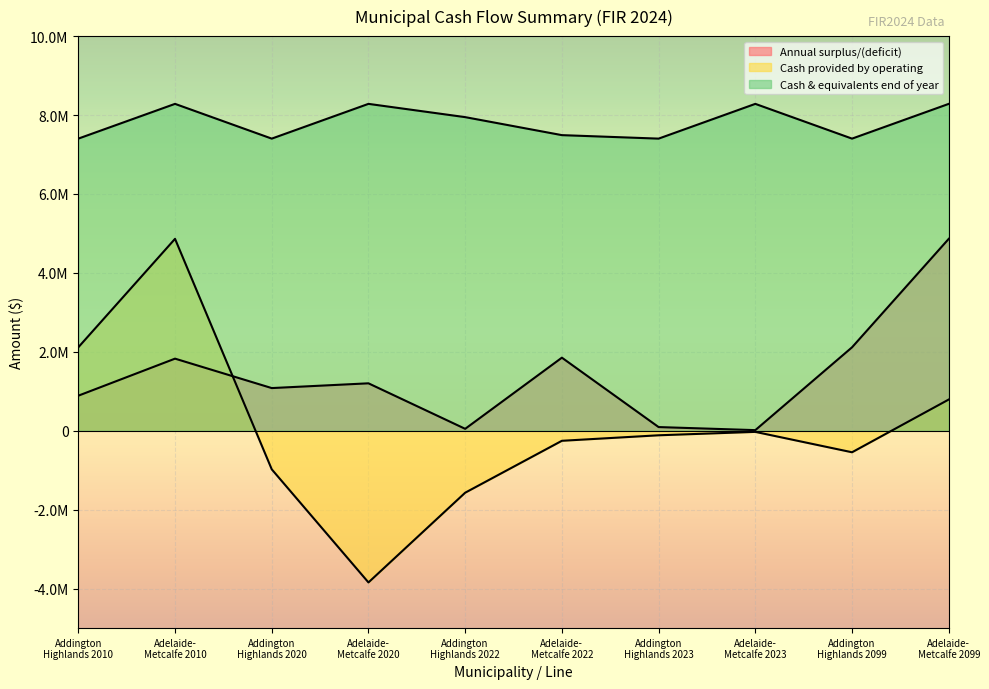

Is it true that Cash provided by operating equals 792258 at Adelaide-
Metcalfe 2099?

True